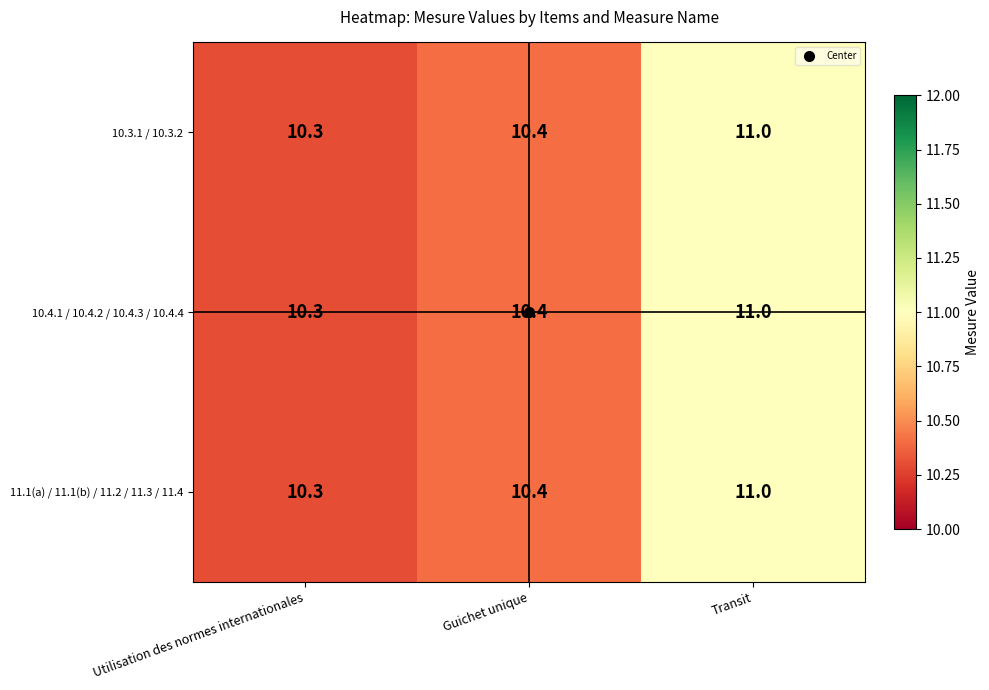

At which label is 10.3.1 / 10.3.2 closest to 10?

Utilisation des normes internationales